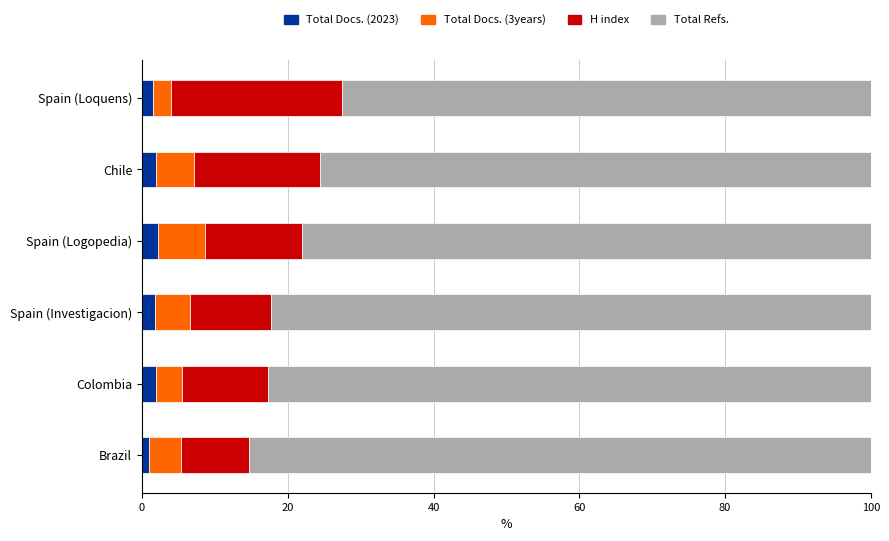

What is the average value of the Total Docs. (2023) series?

1.7